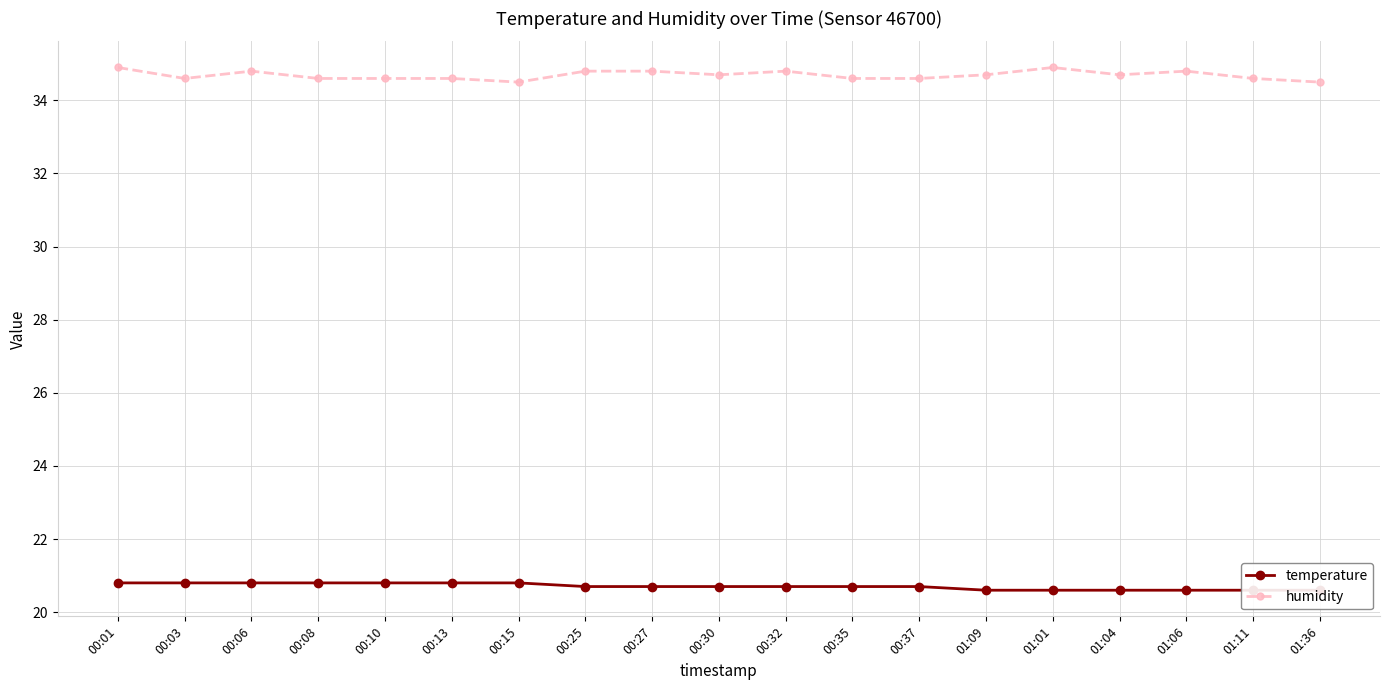

What is the spread (max minus min) of values at 00:08?

13.8